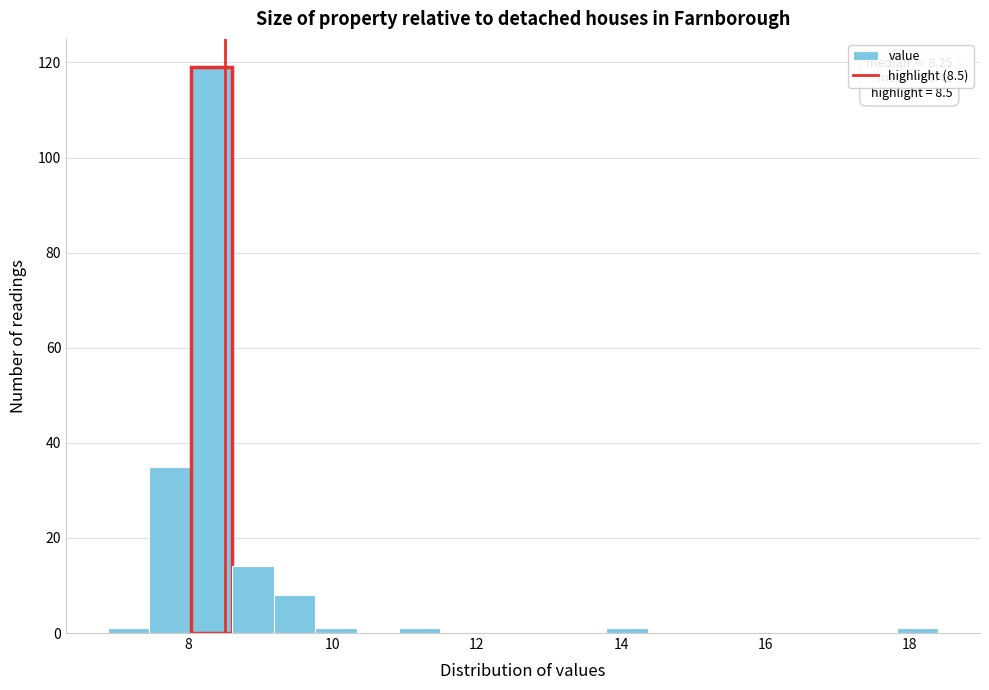

Read against the x-axis, roughly where is the centre of the tallest bar?

8.4